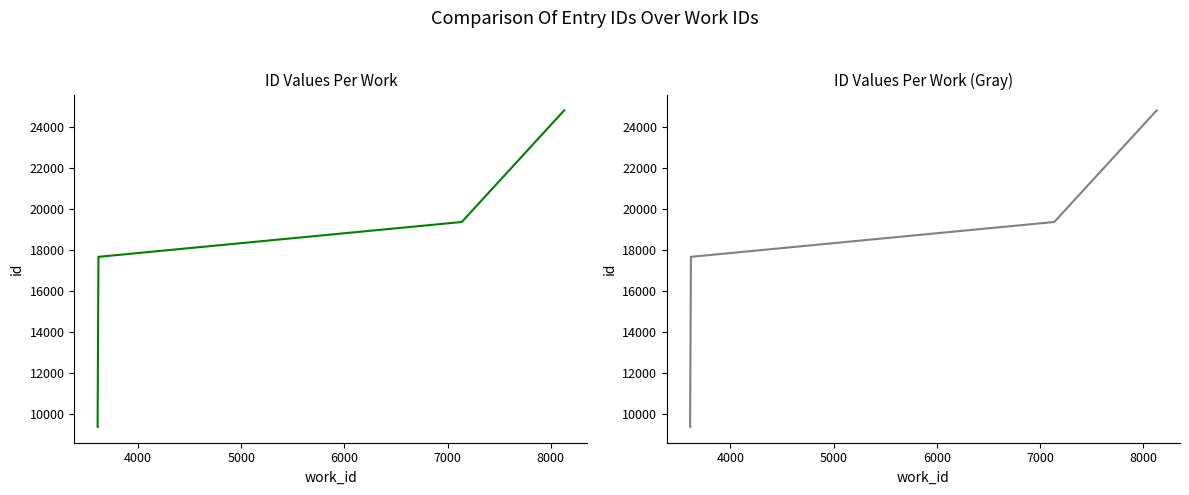

What is the smallest value displayed?

9368